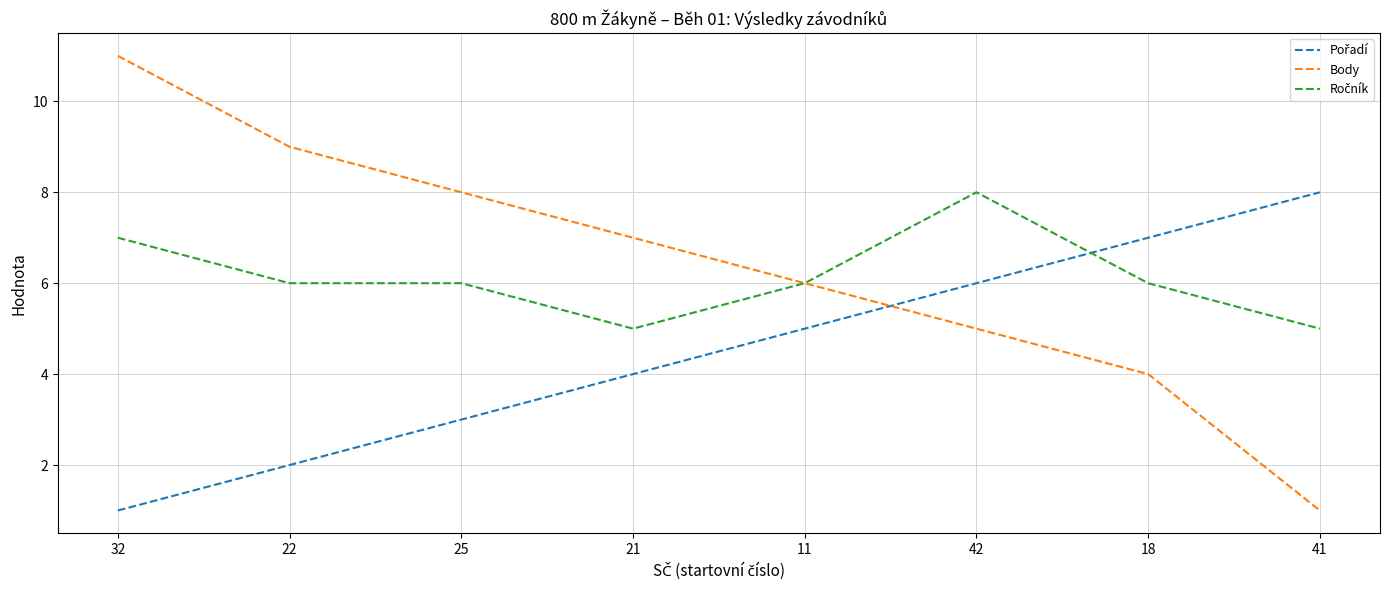

Which category has the highest value across all series?

32